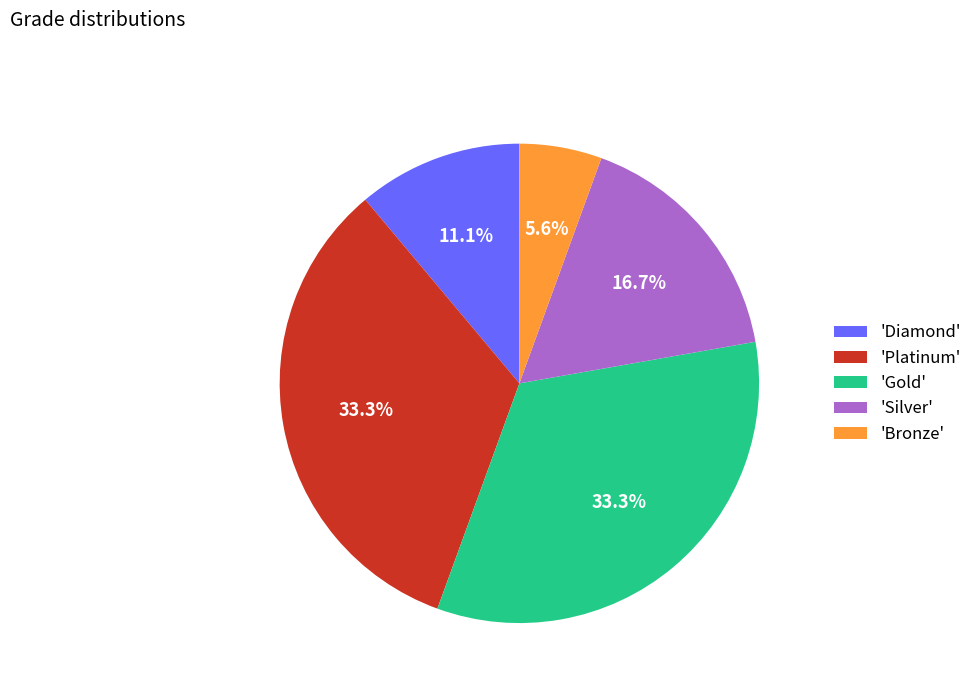

Does 'Silver' account for over 50% of the chart?

No